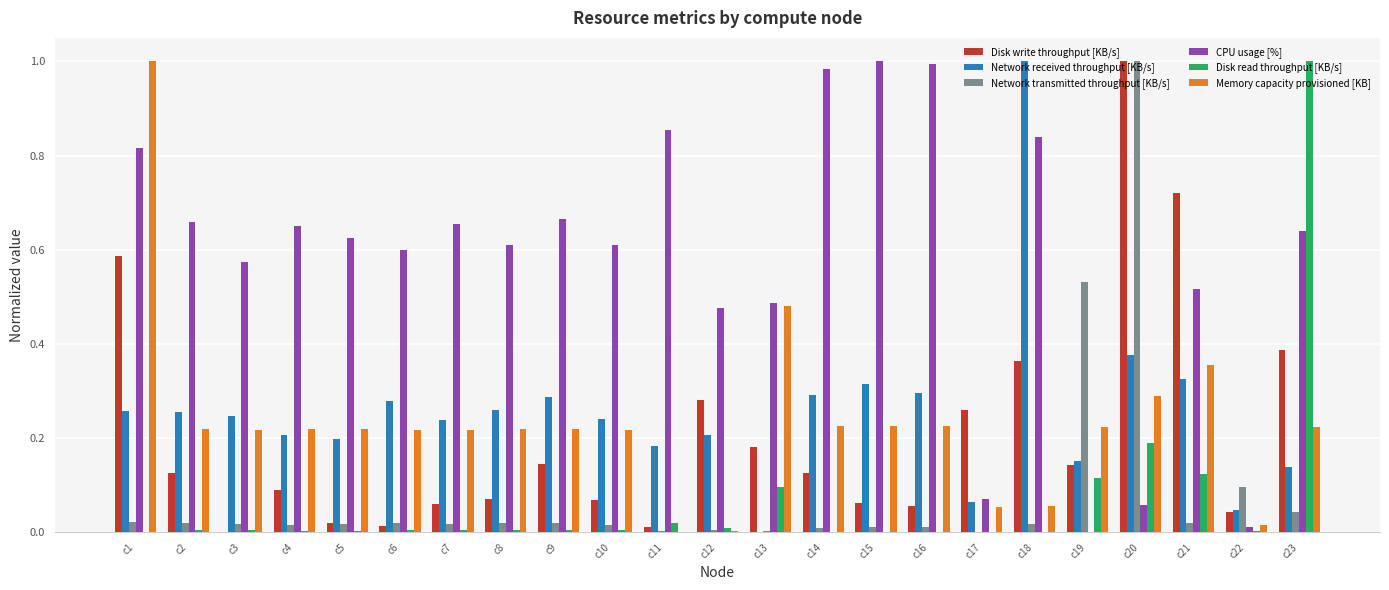

At which category is the sum across all series the highest?

c20